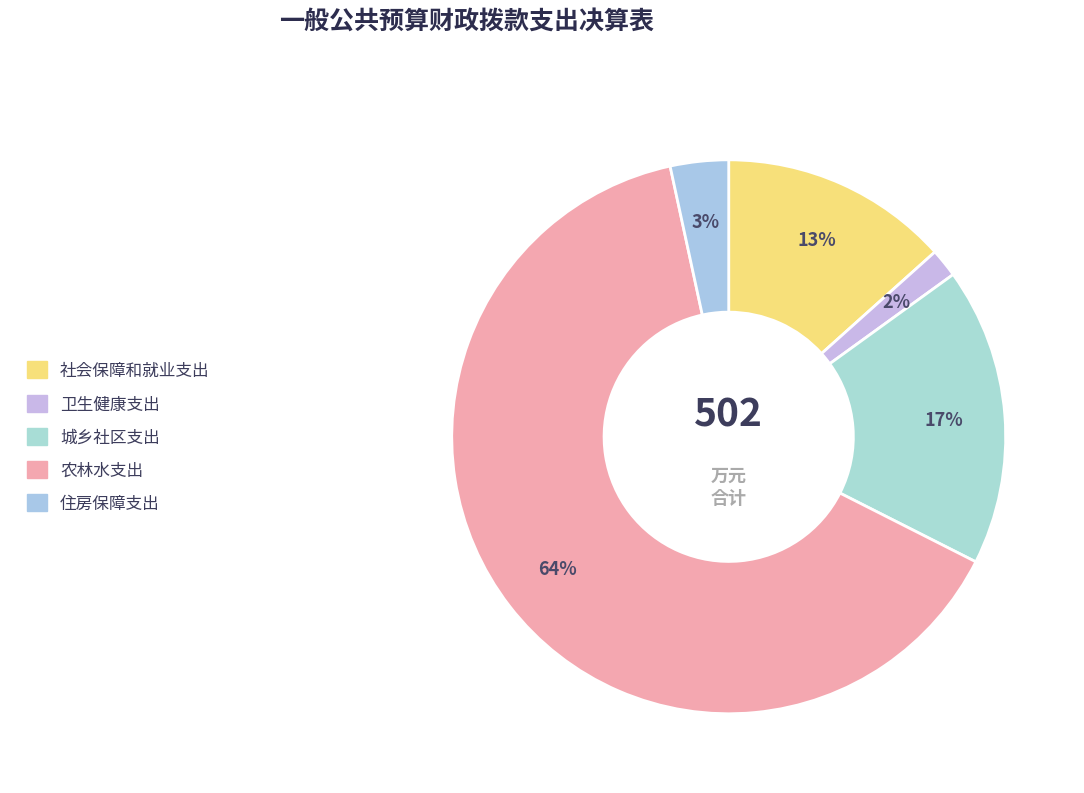

How many slices are in this pie chart?

5